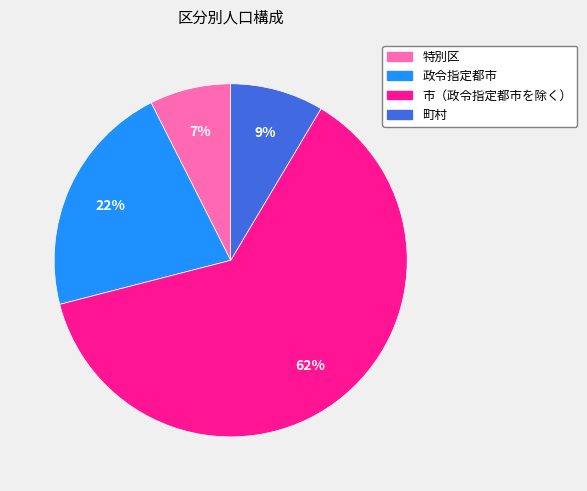

The 市（政令指定都市を除く） slice represents 62% of the pie. True or false?

True